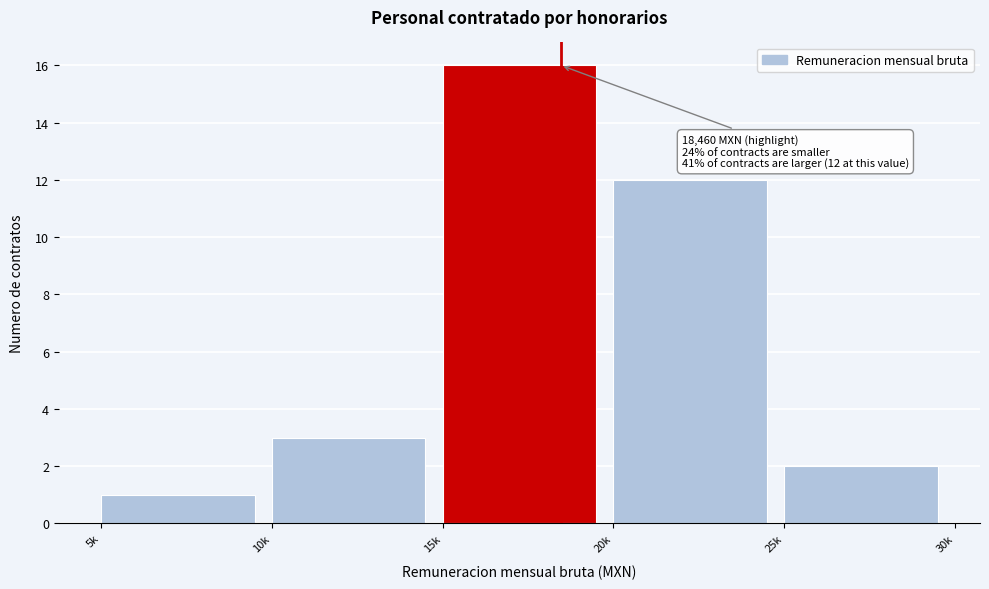

Reading right to left, transcribe all the data shown in this chart.

2	12	16	3	1